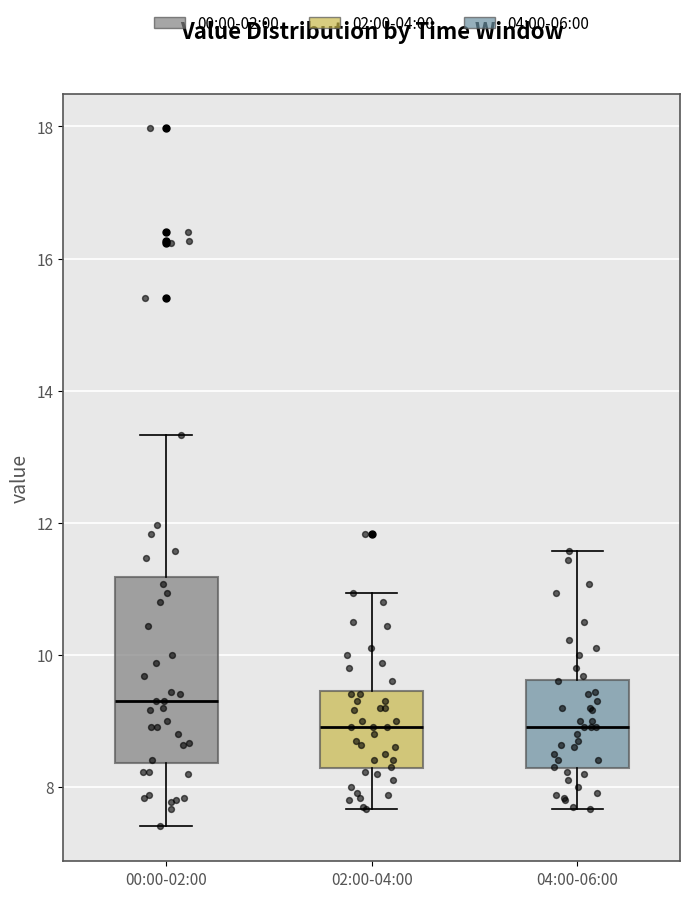

Reading left to right, transcribe this box plot: for each box, give where its median line is, the range the box spans, and where its two whiskers end, as read against the y-axis. The values are not printed on the chart, so give them approximately, as read against the axis.

00:00-02:00: median 9.4, box 8.4 to 11.2, whiskers 7.4 to 13.4
02:00-04:00: median 9.0, box 8.2 to 9.4, whiskers 7.6 to 11.0
04:00-06:00: median 9.0, box 8.2 to 9.6, whiskers 7.6 to 11.6